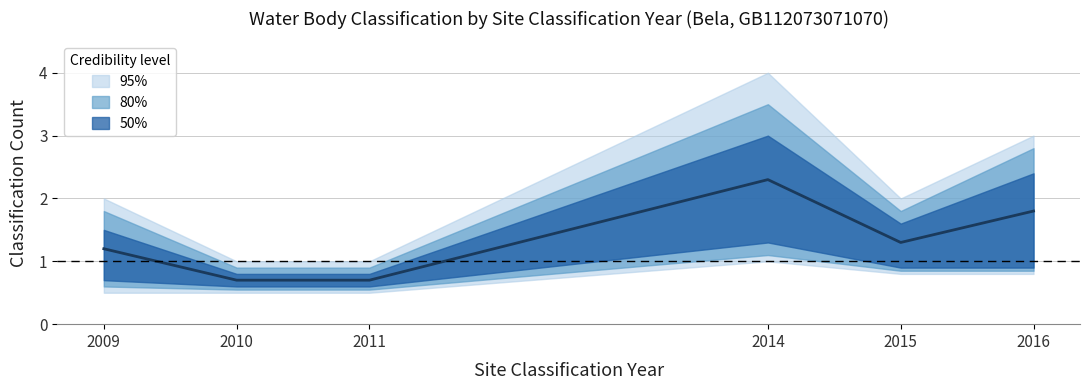

The value at 2011 is 0.3. True or false?

False